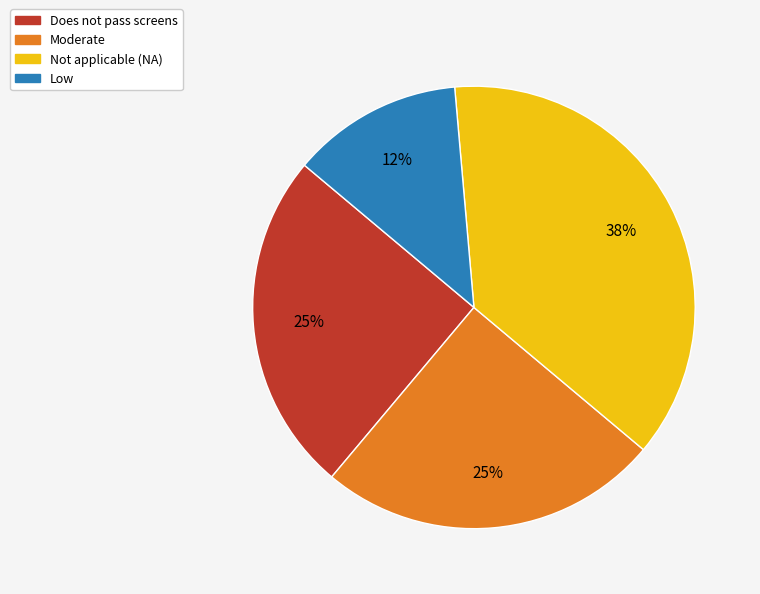

How many segments does this pie chart have?

4